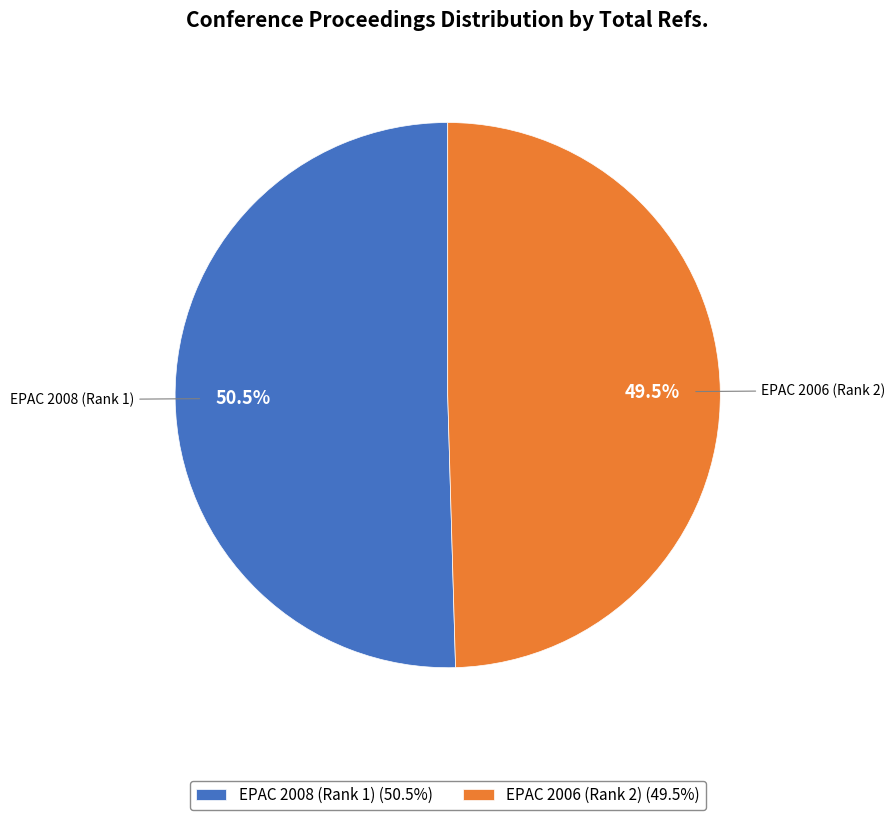

To the nearest percent, what is the difference between the largest and smallest slice percentages?

1%